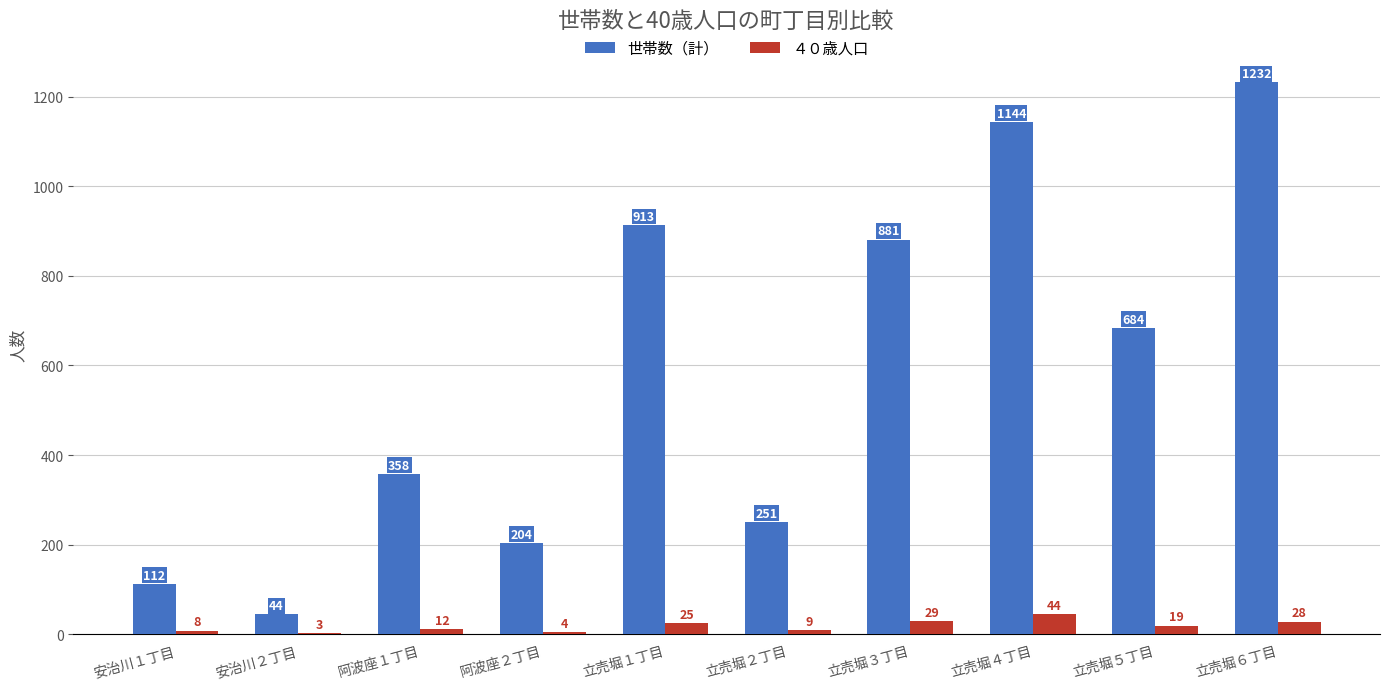

Are the bars grouped side by side (vs. stacked)?

Yes